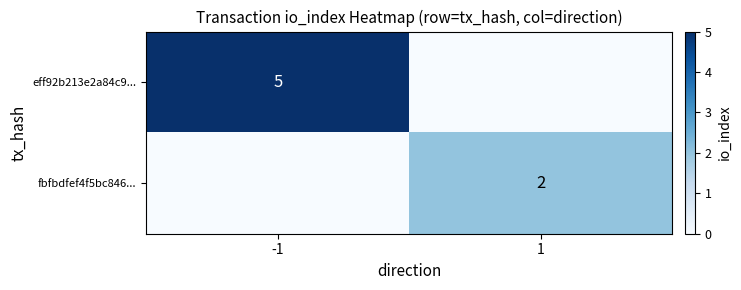

The value of eff92b213e2a84c9... at -1 is 1. True or false?

False